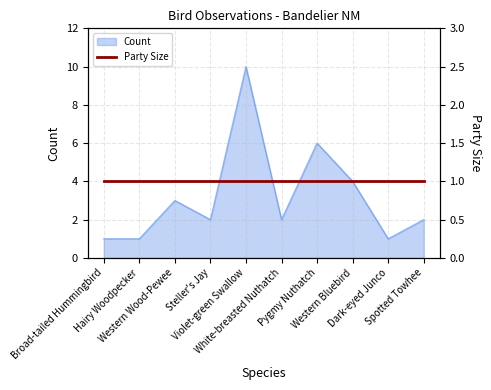

What is the ratio of the value at Hairy Woodpecker to the value at Western Bluebird?

0.2